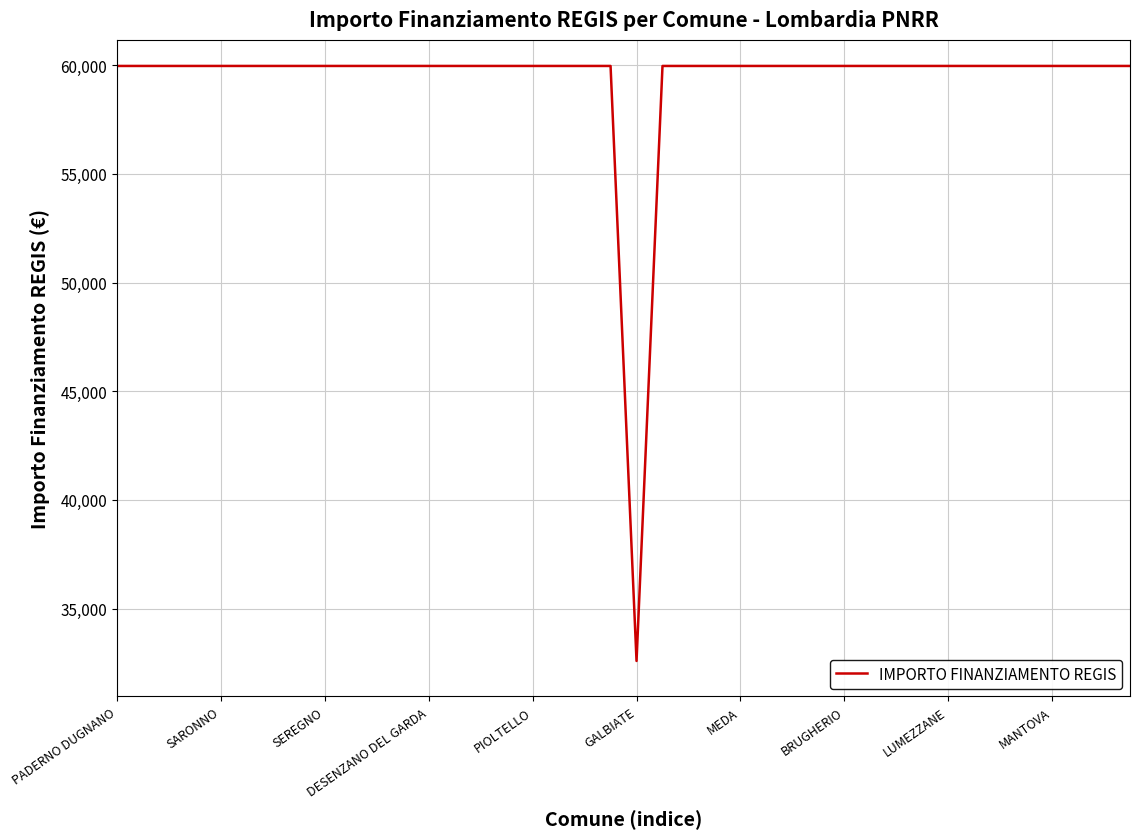

What is the maximum value shown in the chart?

59966